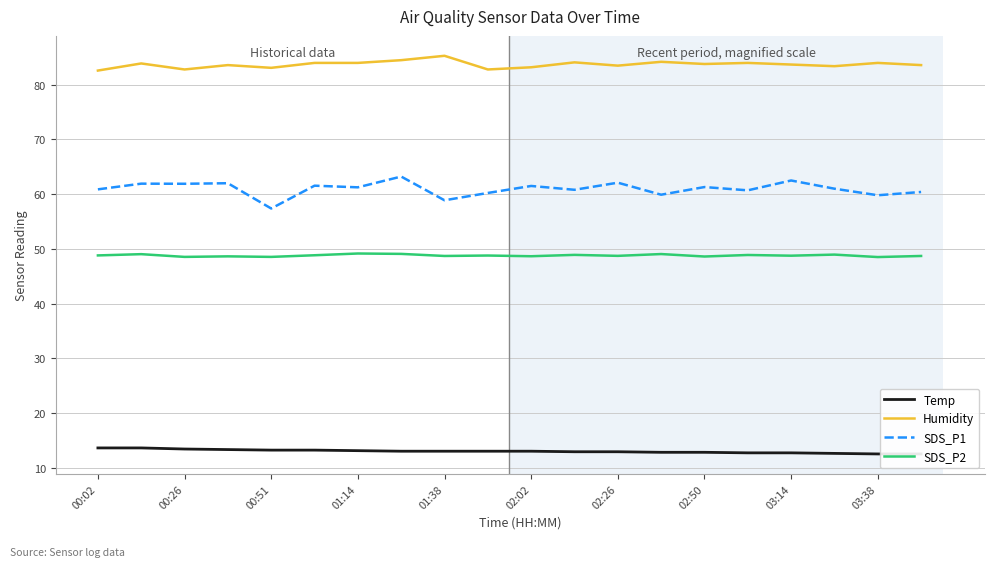

What is the minimum value for SDS_P1?

57.4